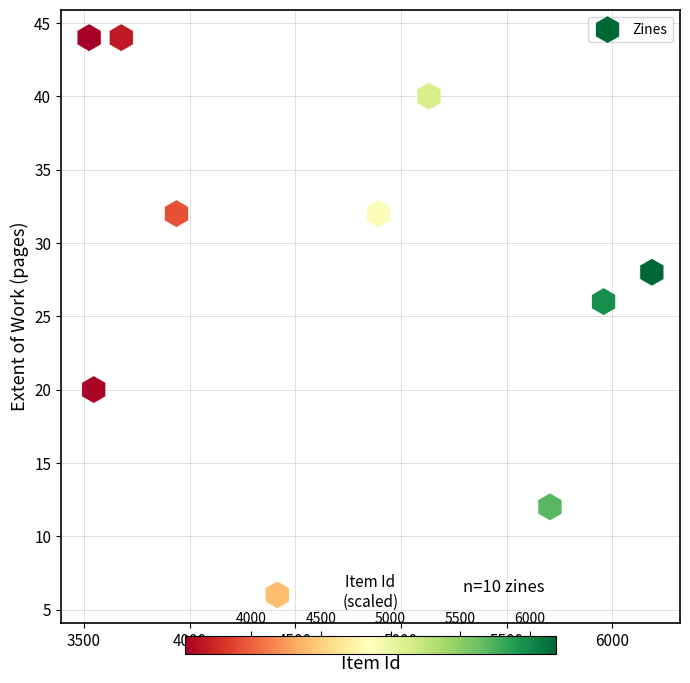

What Y value in the scatter plot is closest to 25?

26